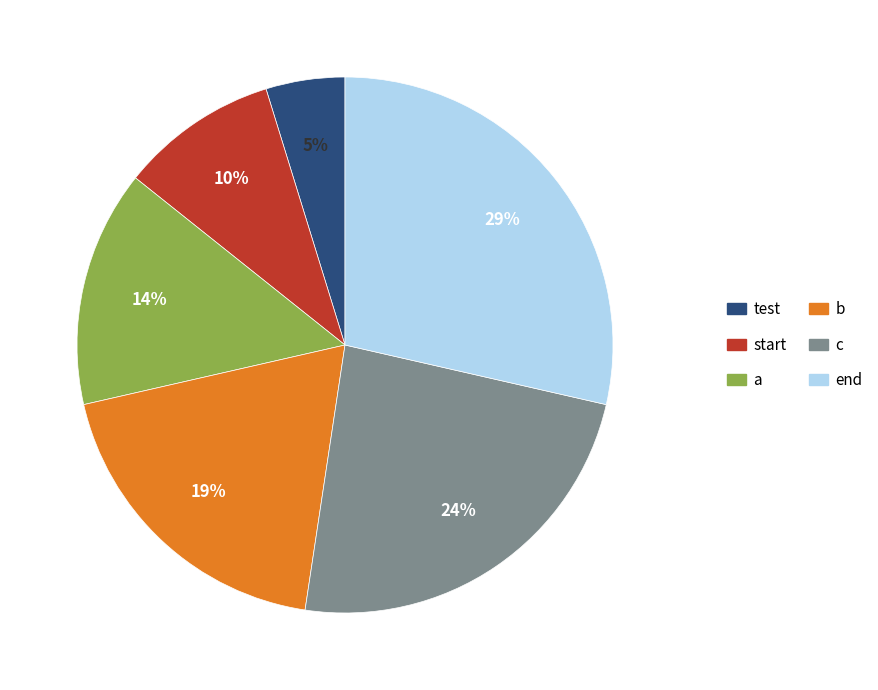

Is a the majority of the pie?

No